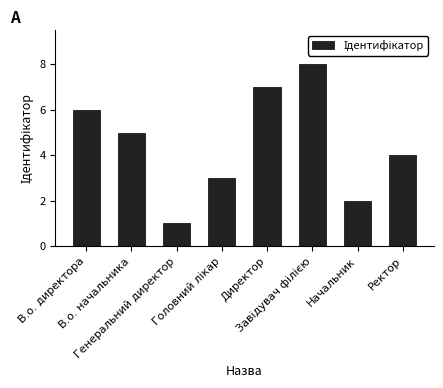

How many categories are shown in the chart?

8